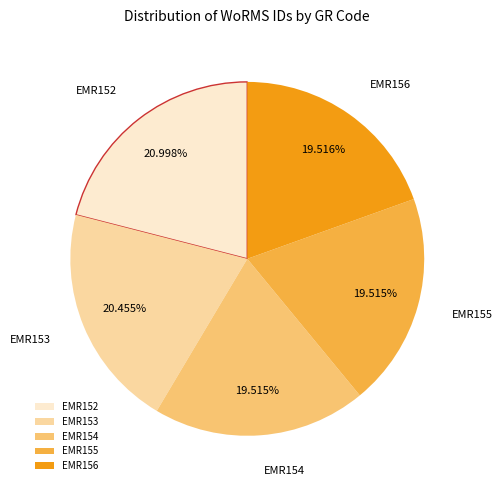

The EMR156 slice represents 20% of the pie. True or false?

True